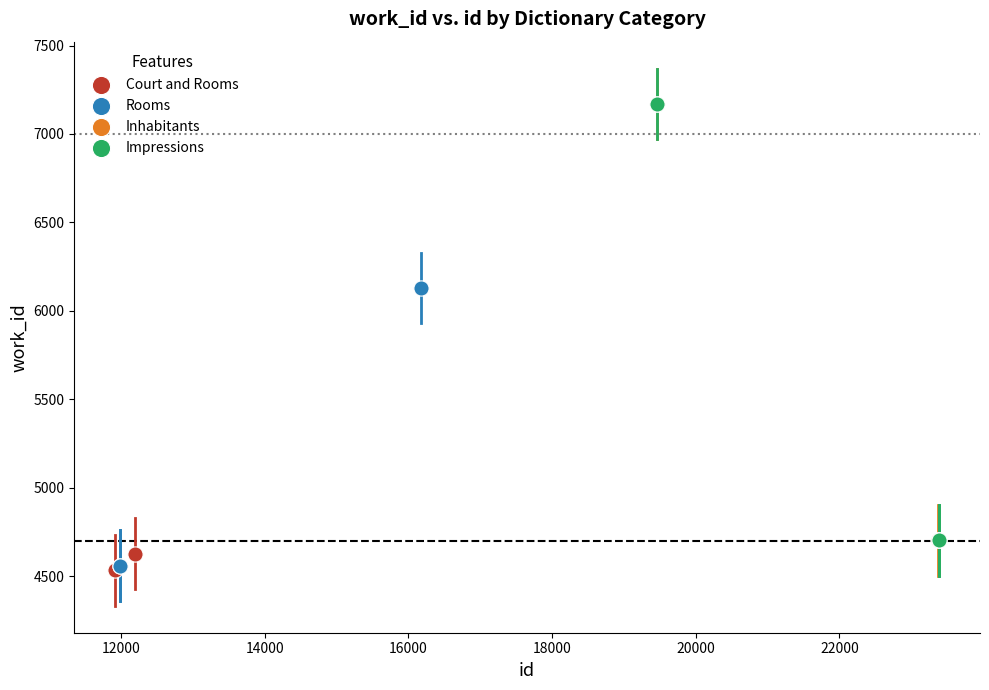

What are all the series names shown in the legend?

Court and Rooms, Rooms, Inhabitants, Impressions